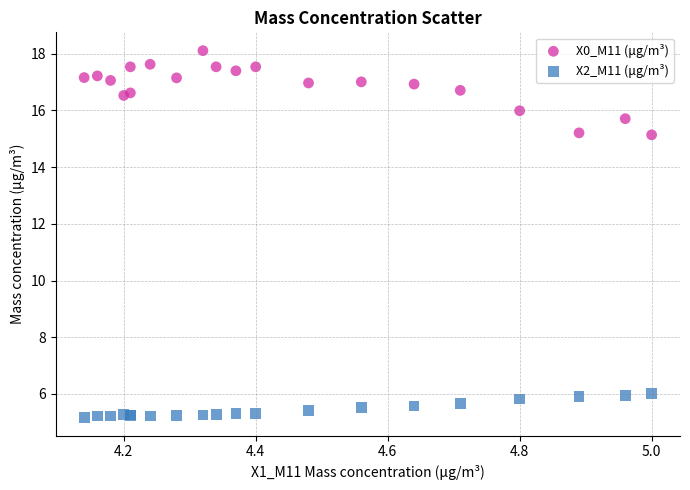

Which series contains the highest Y value?

X0_M11 (μg/m³)